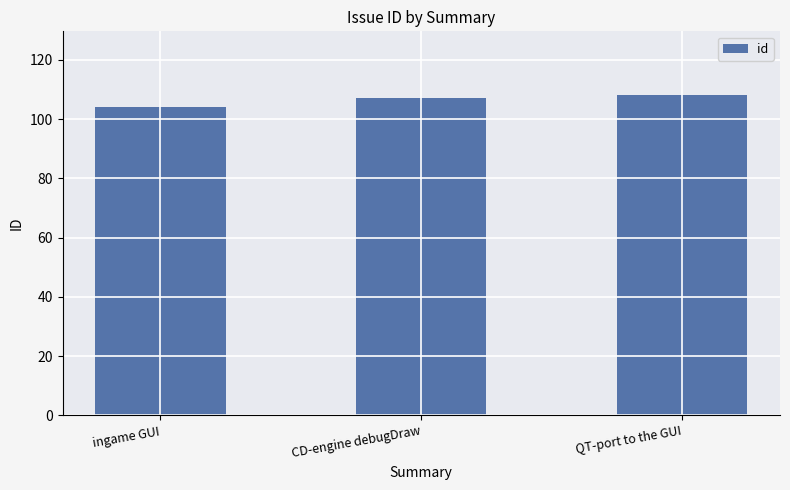

What is the change in value from ingame GUI to QT-port to the GUI?

+4